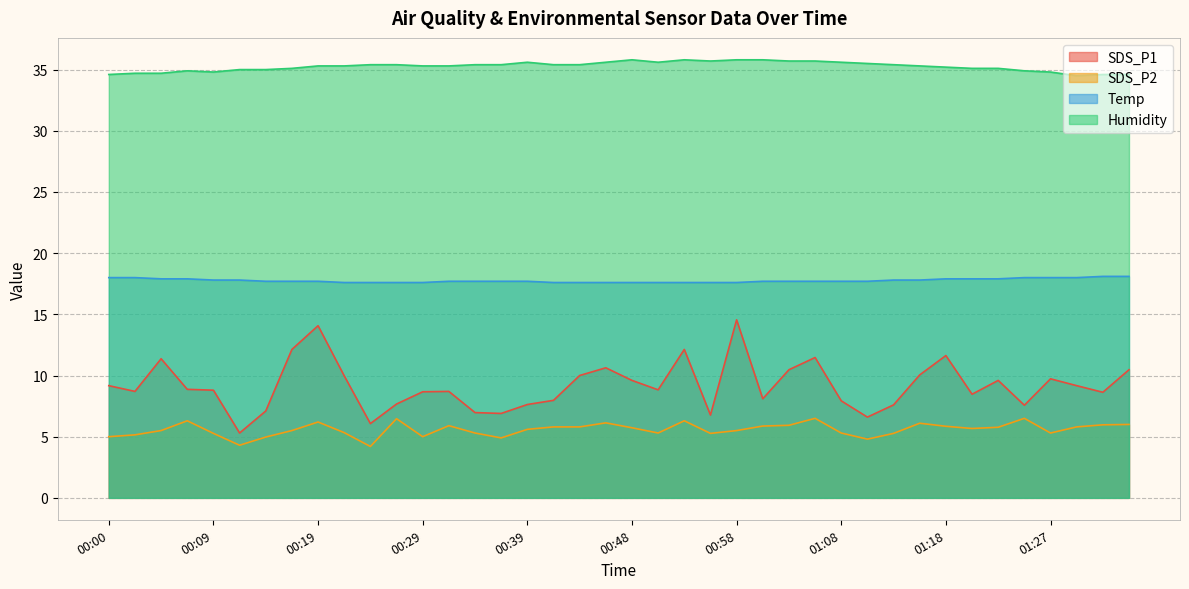

True or false: Humidity and SDS_P2 cross at least once.

False